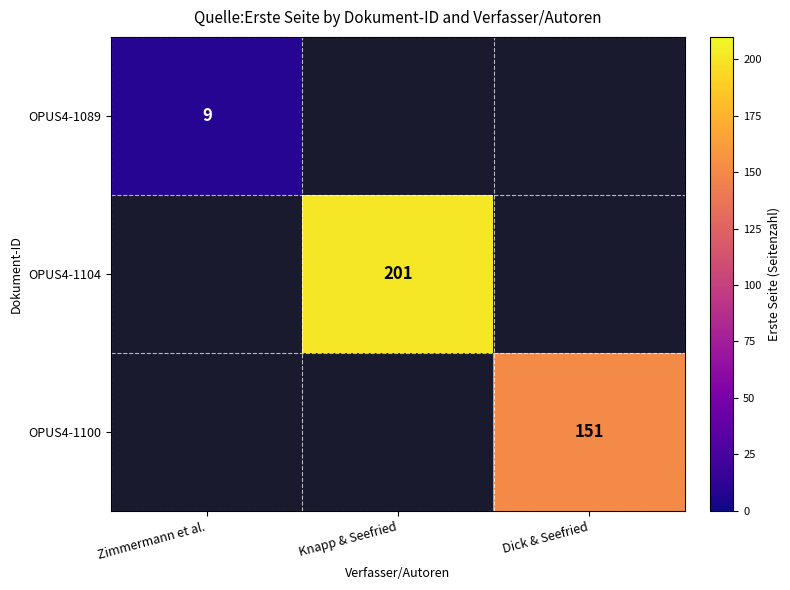

Is it true that OPUS4-1104 equals 201 at Knapp & Seefried?

True